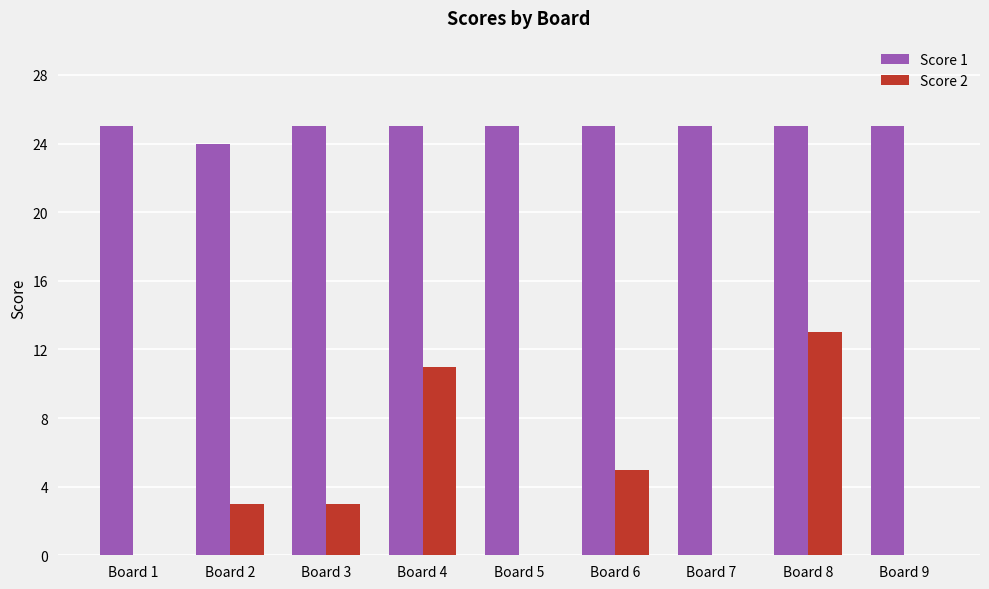

Which series changed the most between Board 4 and Board 5?

Score 2